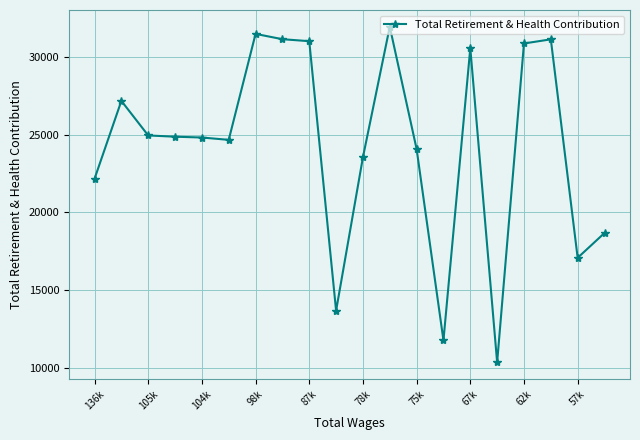

What is the sum of all values?

485819